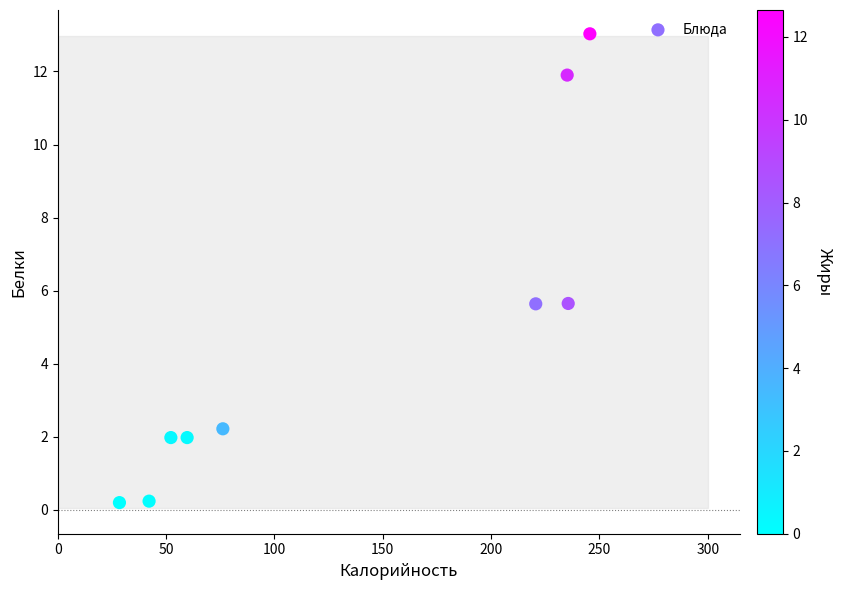

What is the average X value?

132.9